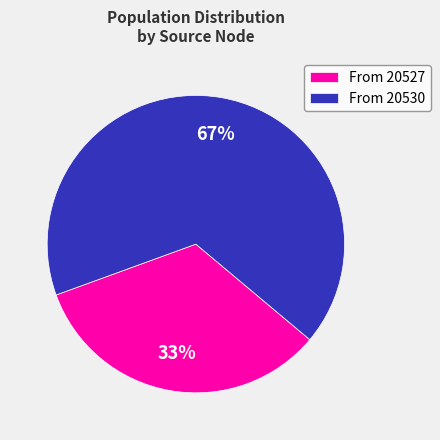

Rank the categories by value from highest to lowest.

From 20530, From 20527